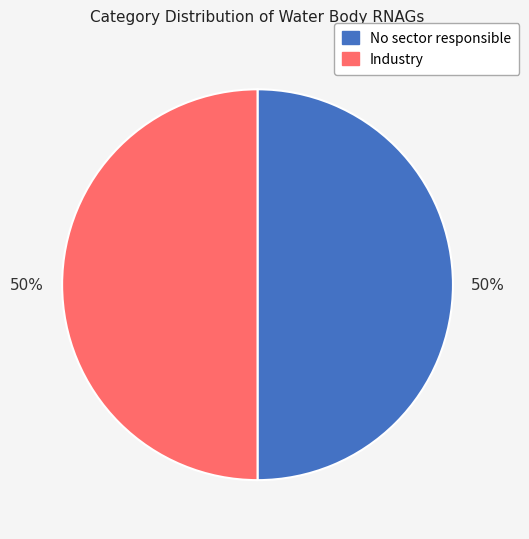

True or false: Industry accounts for 50% of the total.

True